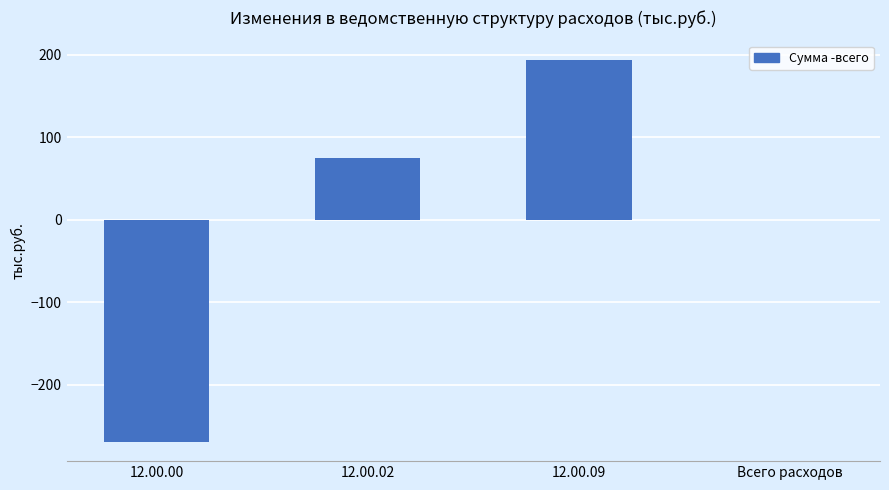

Between 12.00.02 and 12.00.00, which is larger?

12.00.02